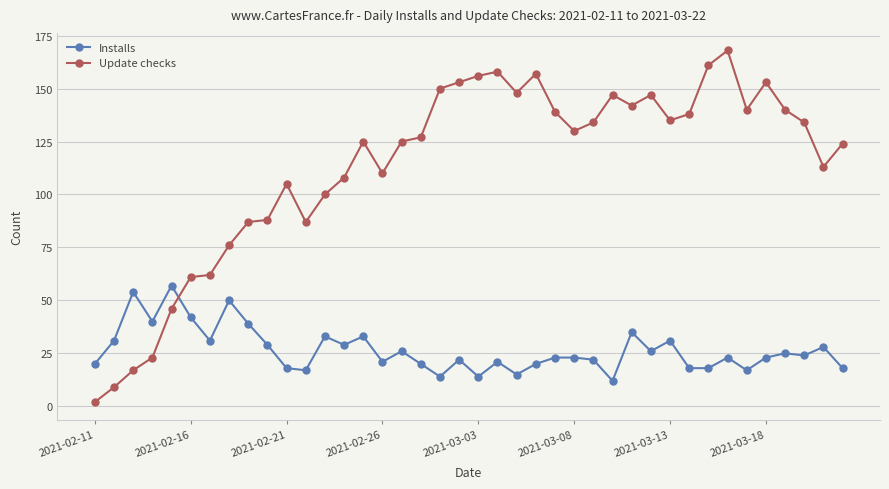

Which series has the largest range (max minus min)?

Update checks